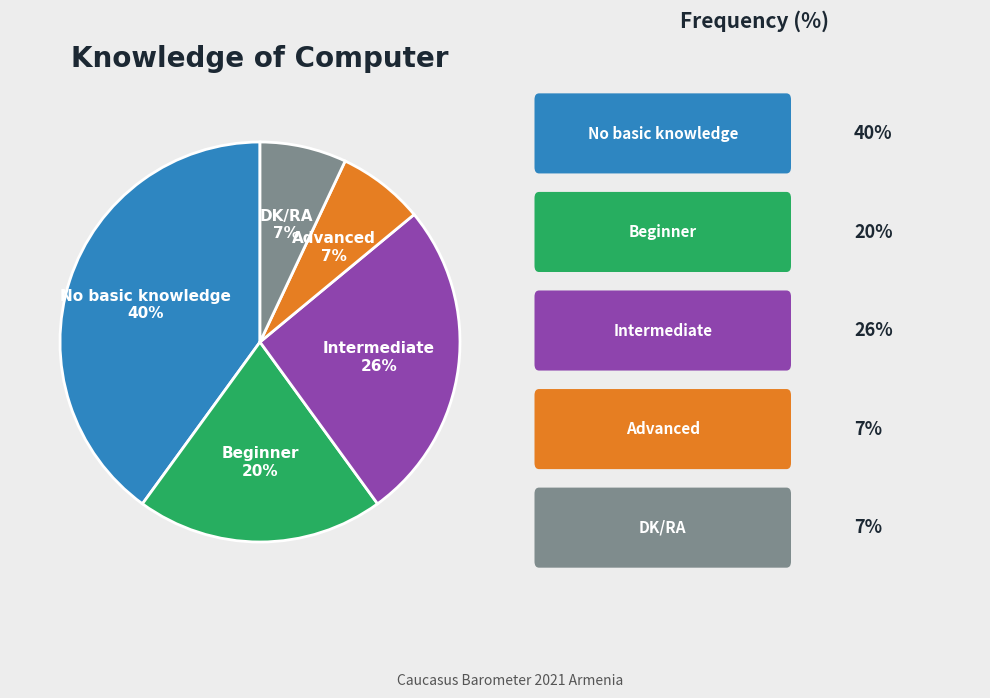

Is DK/RA the majority of the pie?

No